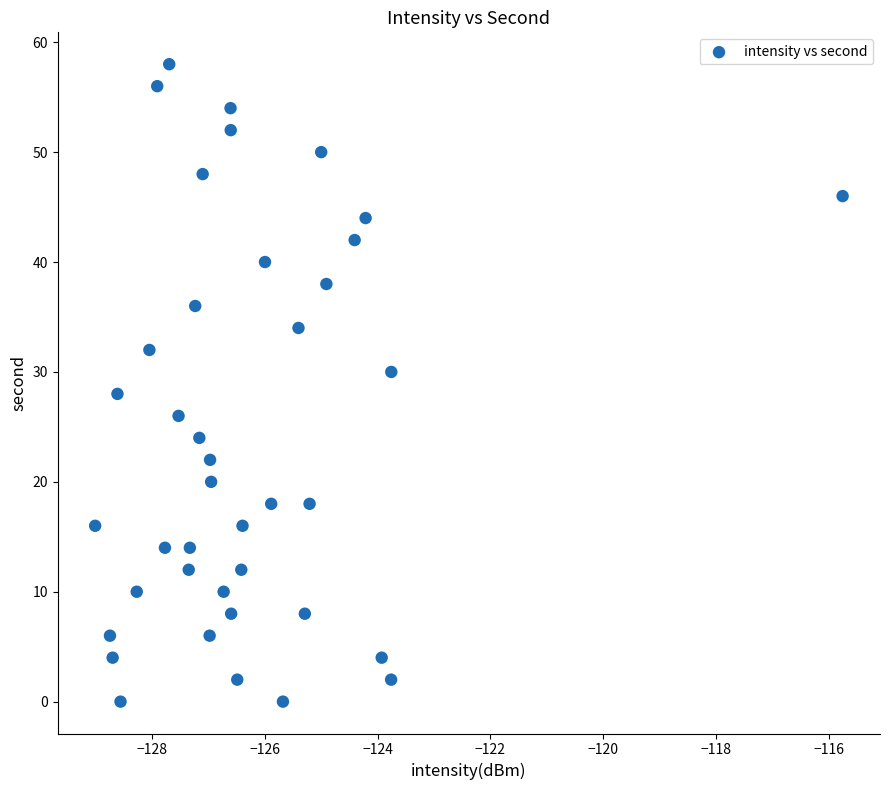

What is the range of Y values (max minus min)?

58